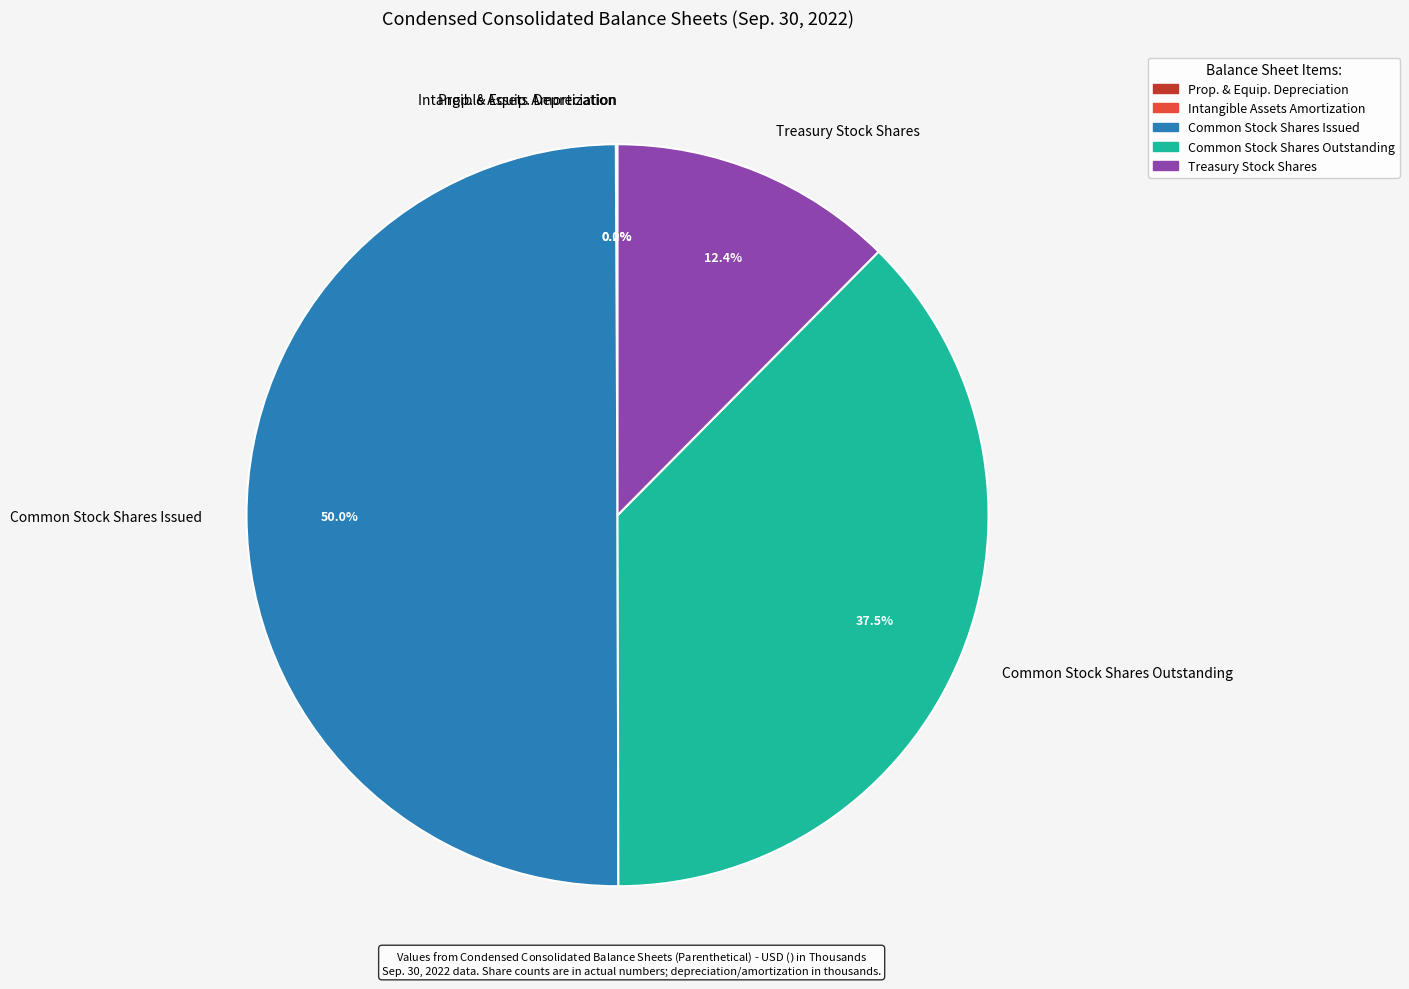

Which slice is the largest?

Common Stock Shares Issued